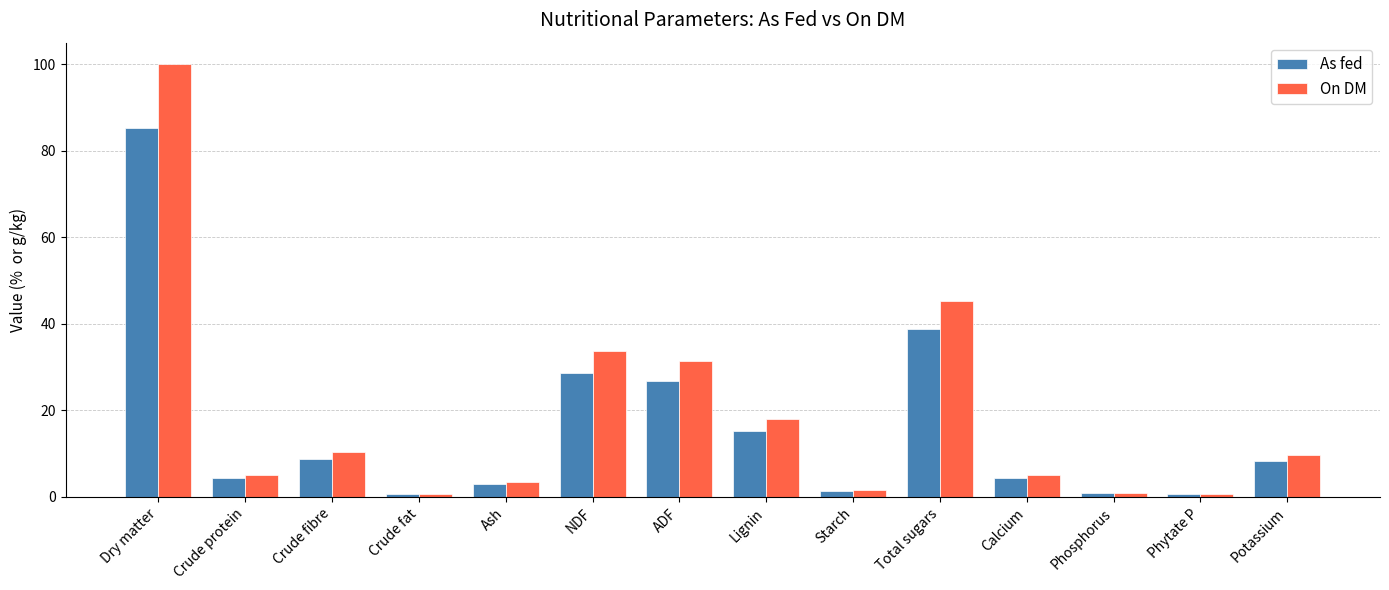

Is the value of As fed at Phytate P greater than the value of On DM at Dry matter?

No